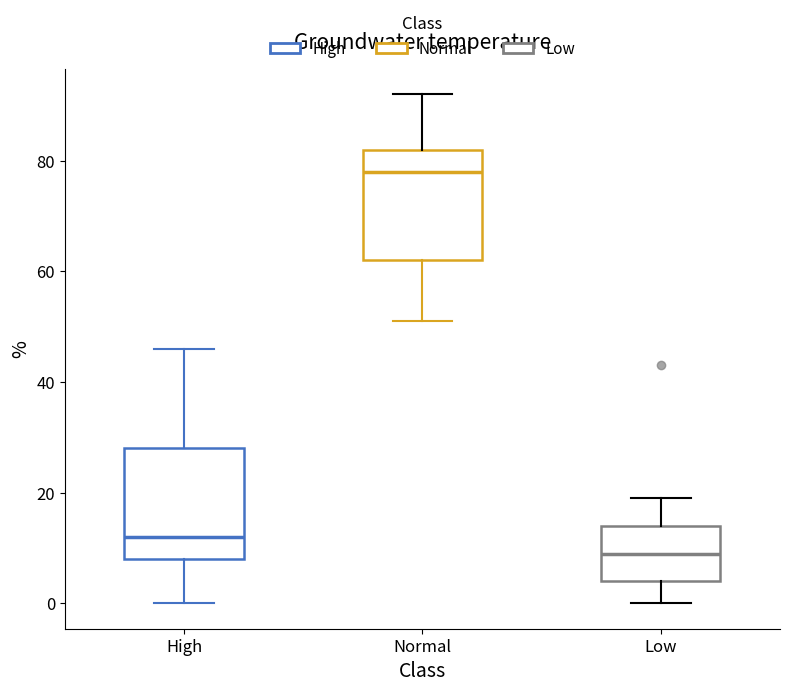

Which box's median line is the highest?

Normal